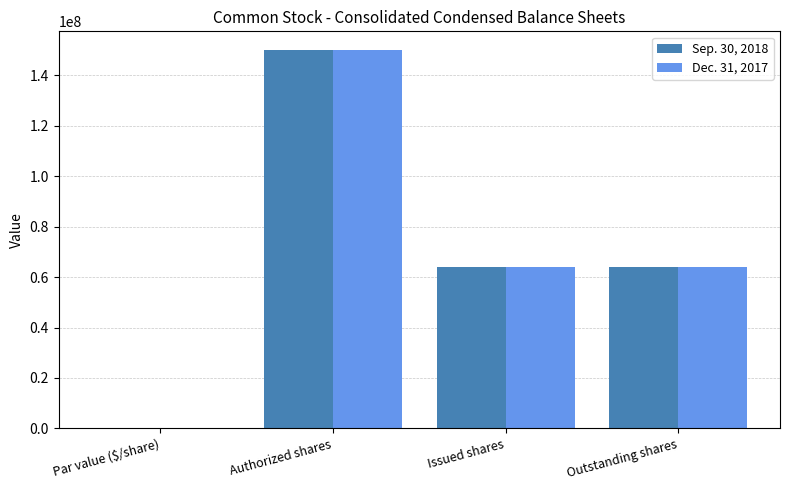

How many groups of bars are there?

4